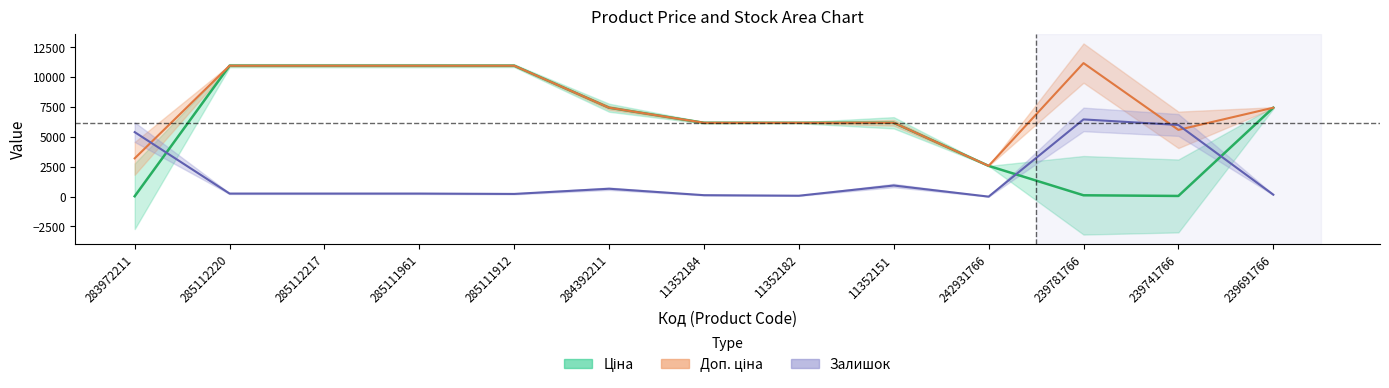

At which category is the sum across all series the highest?

285112220